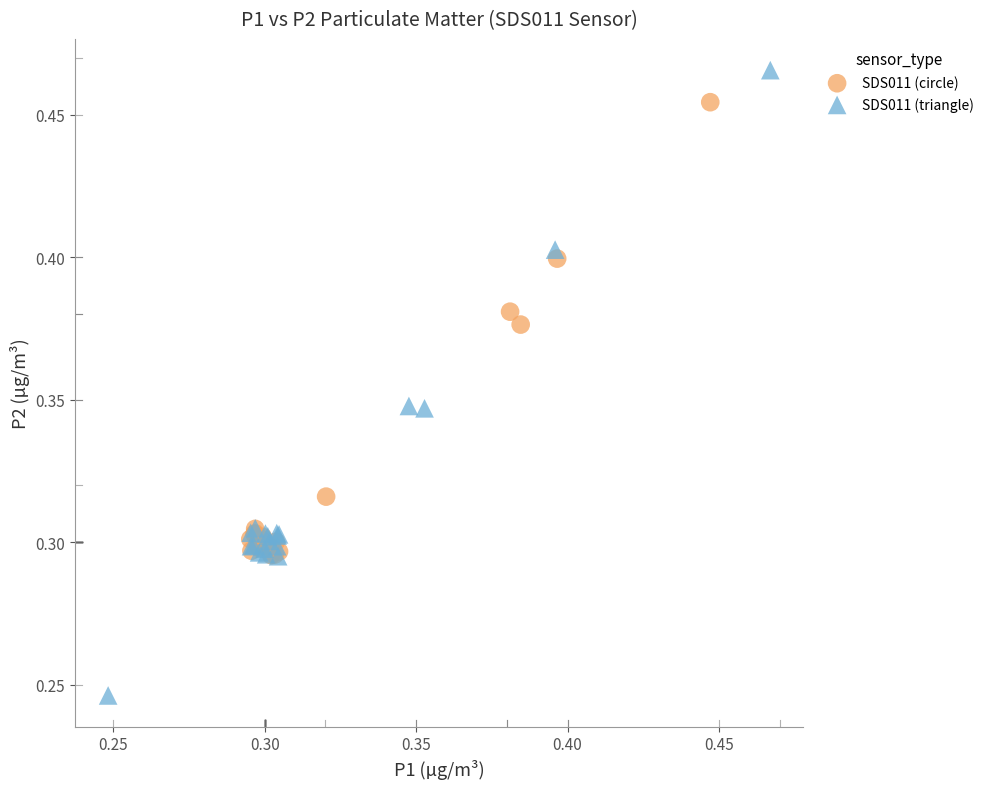

Which series contains the highest Y value?

SDS011 (triangle)